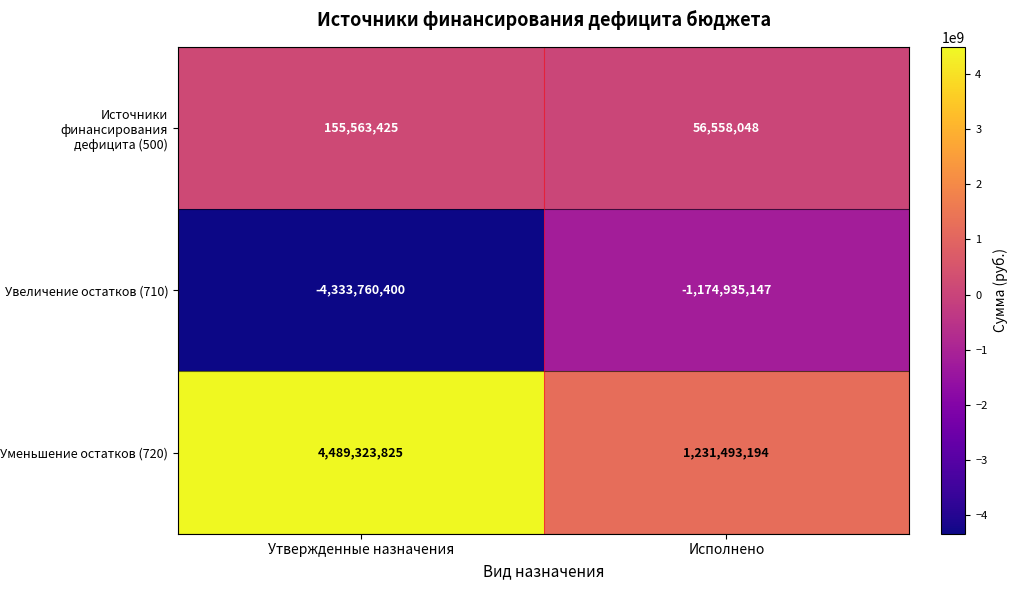

List the series in order of their overall mean, lowest first.

Увеличение остатков (710), Источники финансирования дефицита (500), Уменьшение остатков (720)